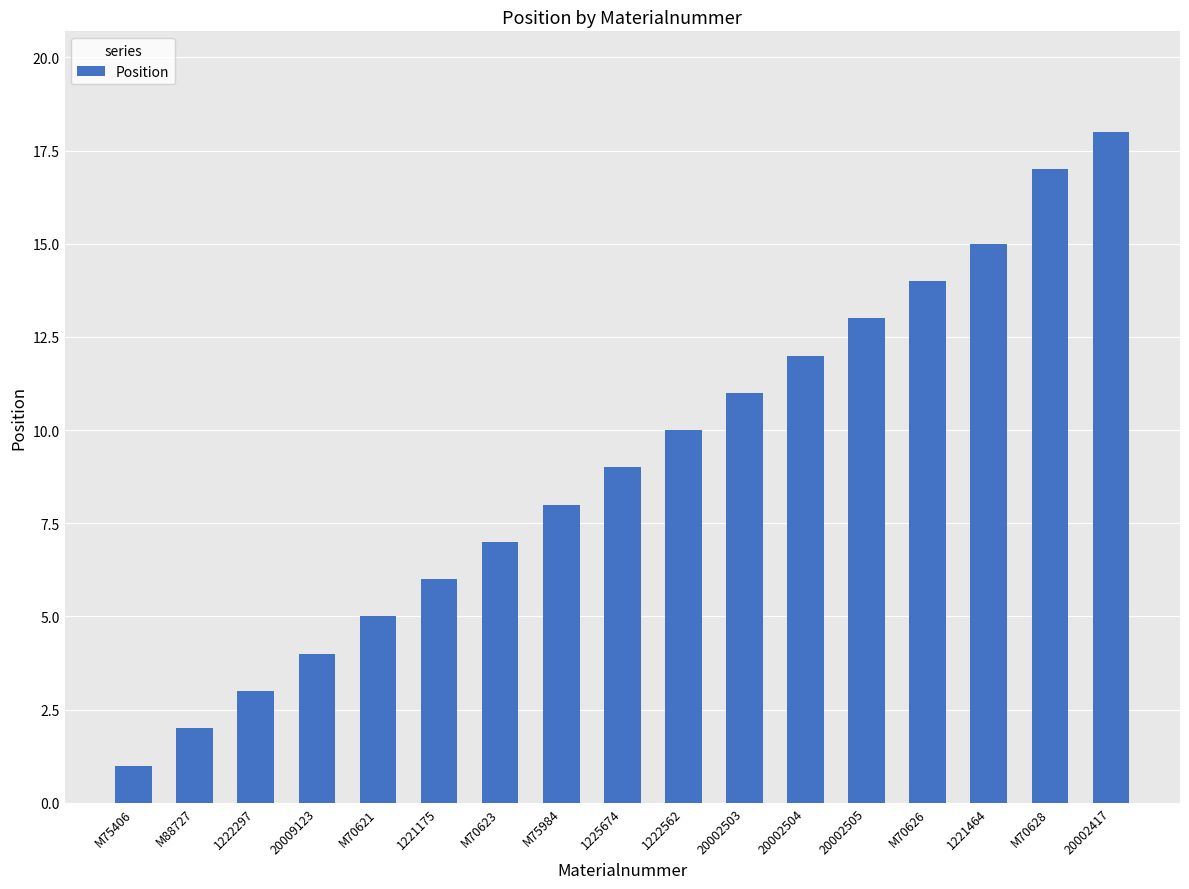

What is the maximum value shown in the chart?

18